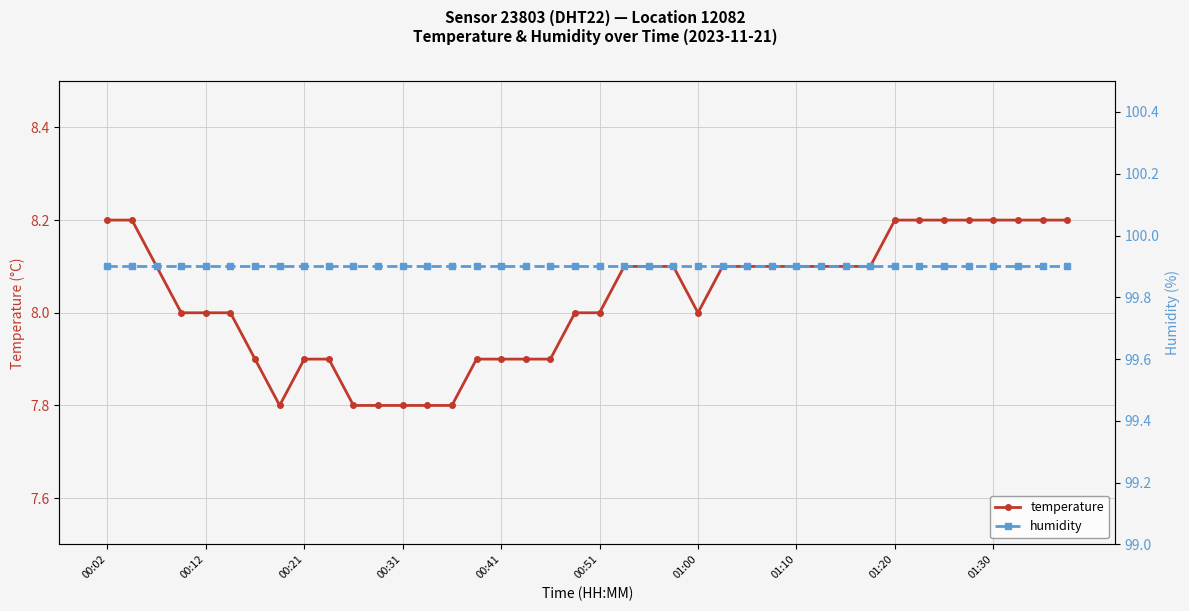

True or false: humidity and temperature cross at least once.

False